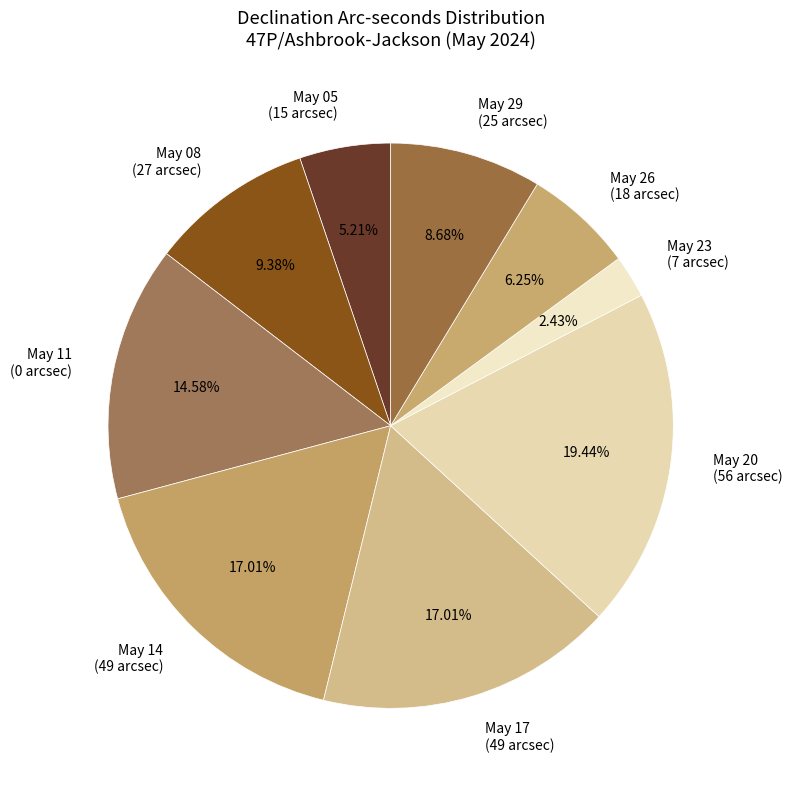

Do May 08 (27 arcsec) and May 29 (25 arcsec) together represent more than half of the pie?

No